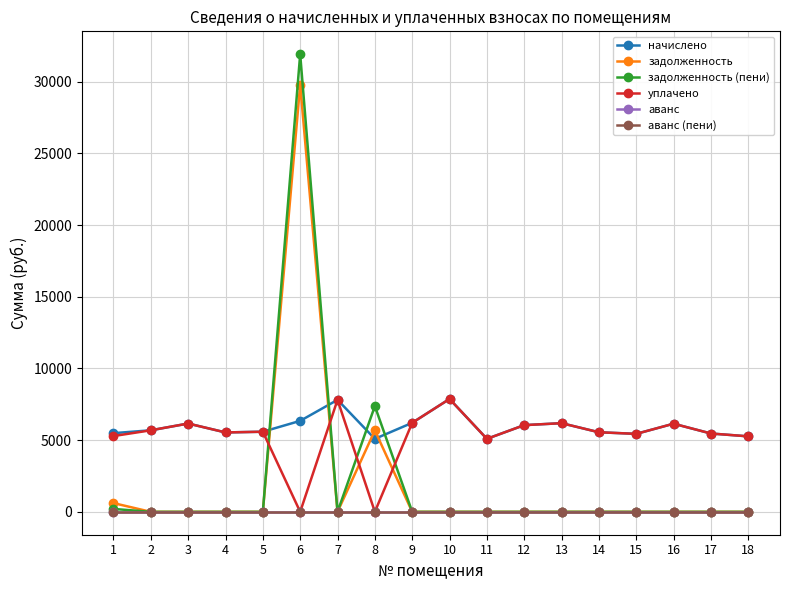

Does the chart have visible grid lines?

Yes